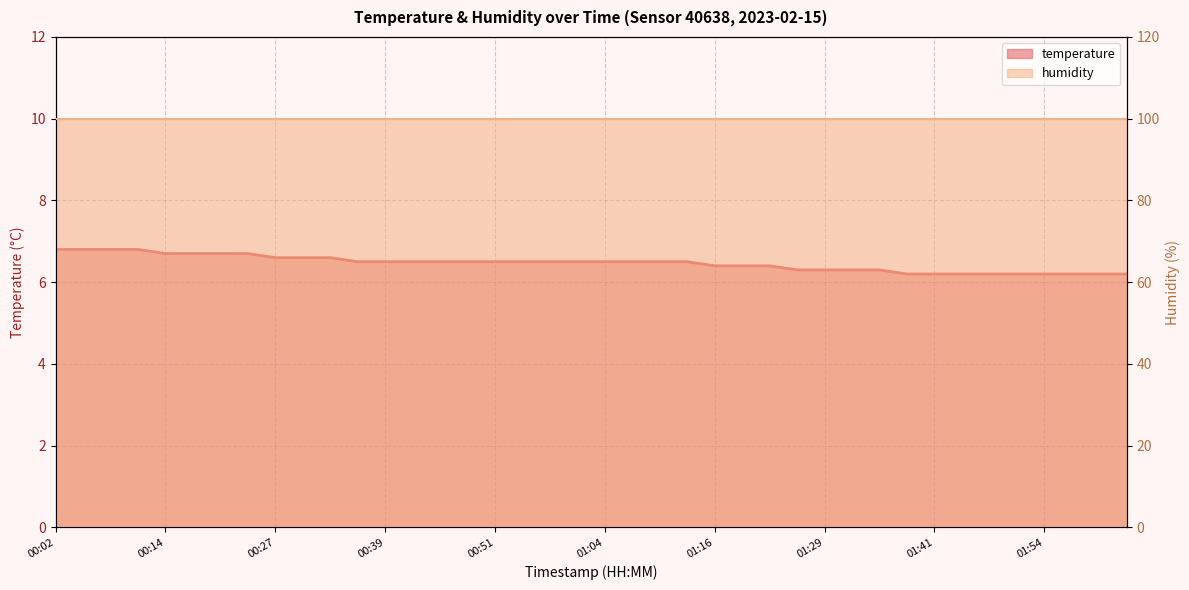

Reading right to left, list all the values displayed in this chart.

02:04=6.2	02:00=6.2	01:57=6.2	01:54=6.2	01:51=6.2	01:48=6.2	01:45=6.2	01:41=6.2	01:38=6.2	01:35=6.3	01:32=6.3	01:29=6.3	01:26=6.3	01:22=6.4	01:19=6.4	01:16=6.4	01:13=6.5	01:10=6.5	01:07=6.5	01:04=6.5	01:01=6.5	00:58=6.5	00:54=6.5	00:51=6.5	00:48=6.5	00:45=6.5	00:42=6.5	00:39=6.5	00:36=6.5	00:33=6.6	00:30=6.6	00:27=6.6	00:24=6.7	00:21=6.7	00:17=6.7	00:14=6.7	00:11=6.8	00:08=6.8	00:05=6.8	00:02=6.8